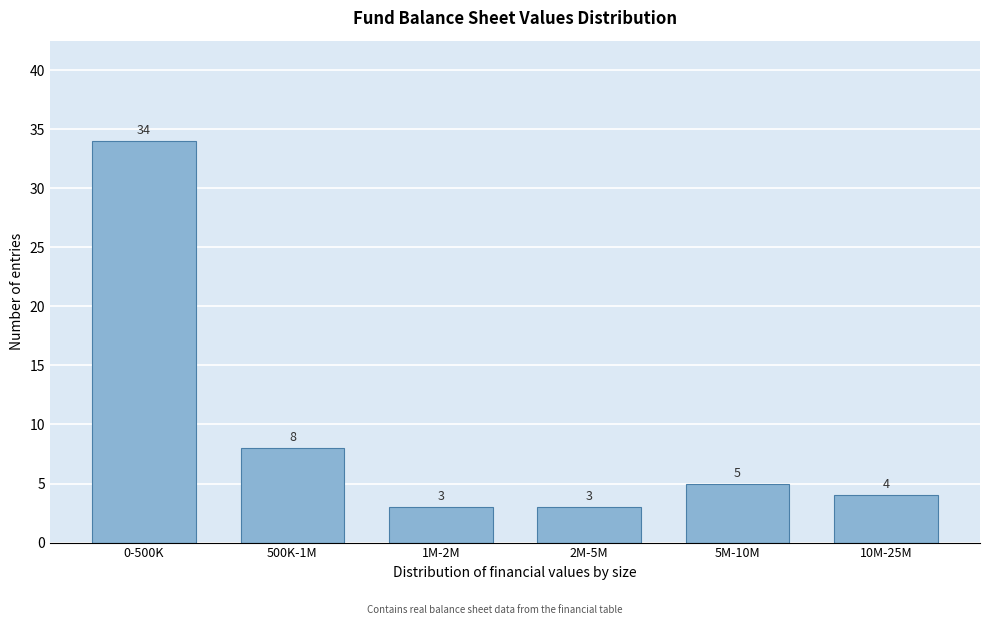

Reading left to right, what are all the values shown in this chart?

0-500K=34	500K-1M=8	1M-2M=3	2M-5M=3	5M-10M=5	10M-25M=4